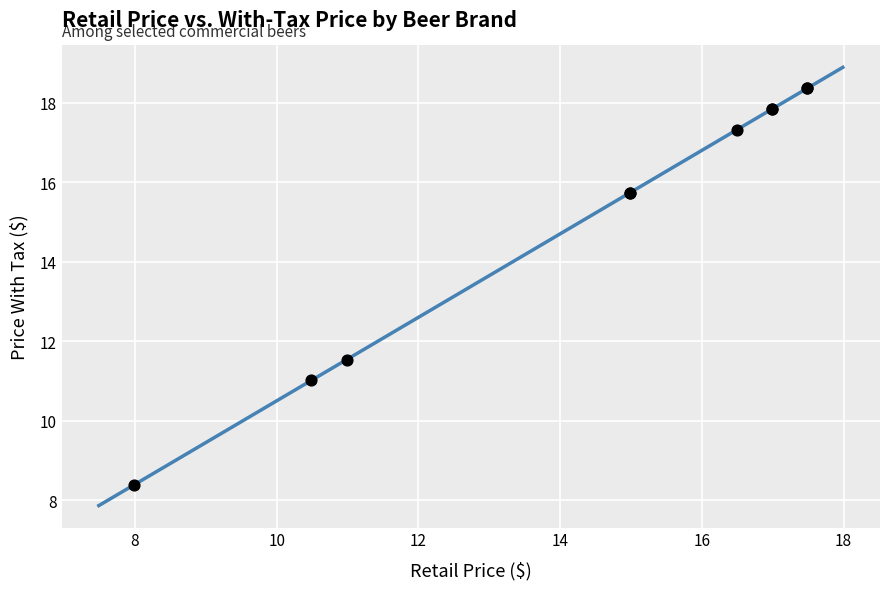

What Y value in the scatter plot is closest to 13?

11.5